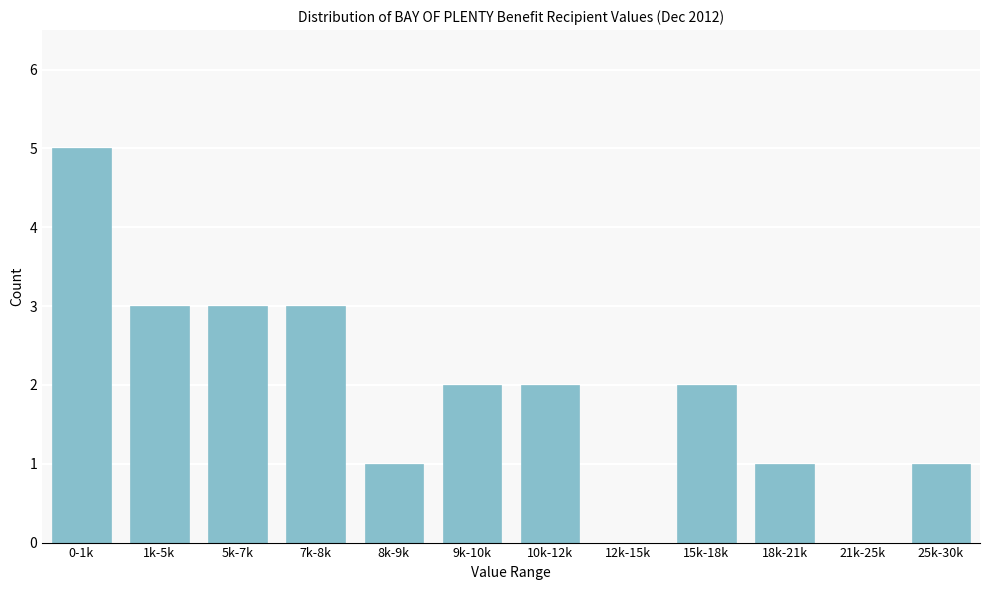

The chart shows a value of 2 at 9k-10k. True or false?

True